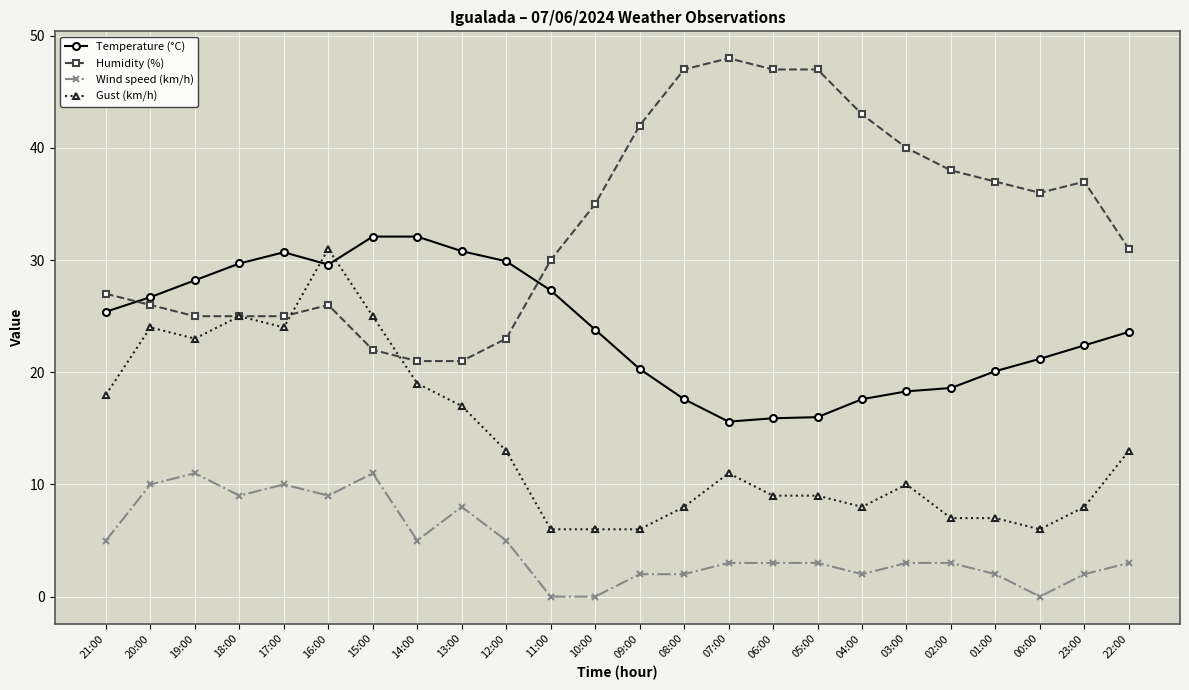

True or false: Gust (km/h) and Temperature (°C) intersect in this chart.

True